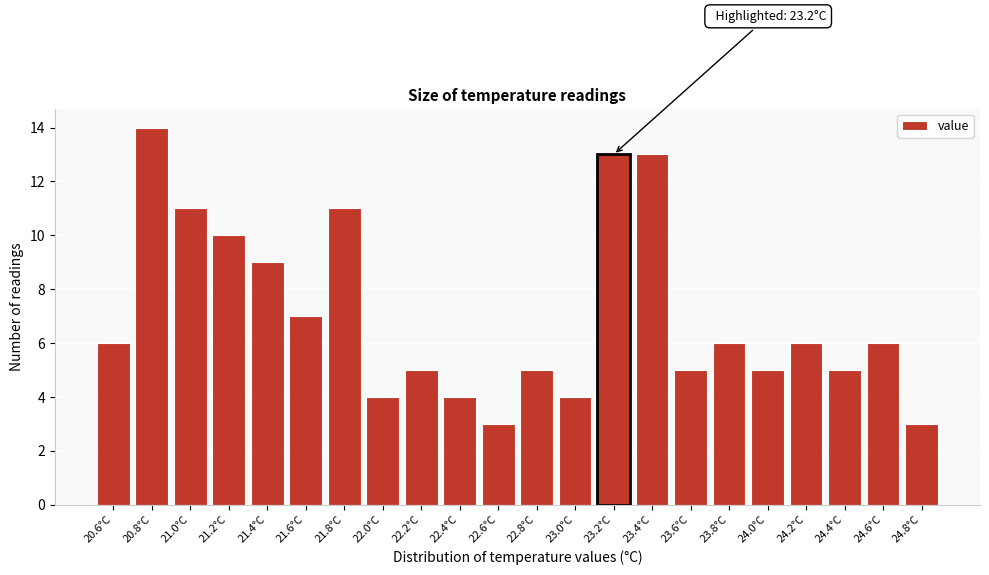

Reading left to right, extract all data points from this chart.

20.6°C=6	20.8°C=14	21.0°C=11	21.2°C=10	21.4°C=9	21.6°C=7	21.8°C=11	22.0°C=4	22.2°C=5	22.4°C=4	22.6°C=3	22.8°C=5	23.0°C=4	23.2°C=13	23.4°C=13	23.6°C=5	23.8°C=6	24.0°C=5	24.2°C=6	24.4°C=5	24.6°C=6	24.8°C=3